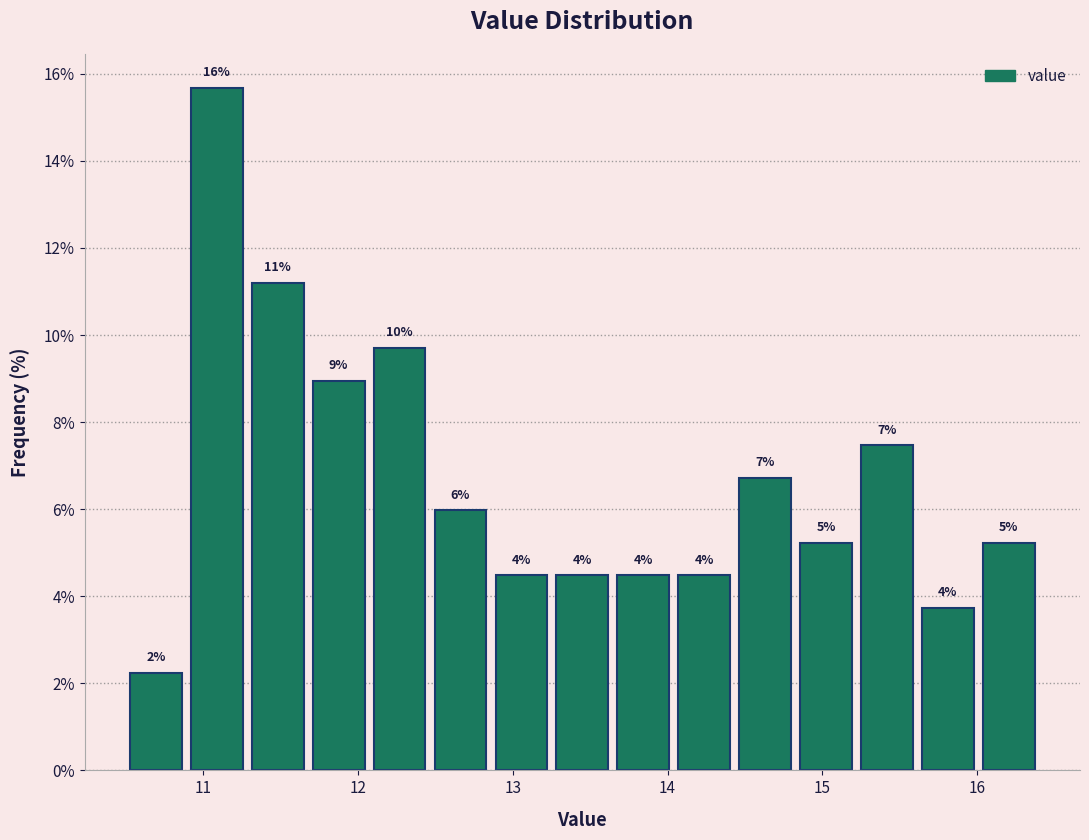

Read against the x-axis, roughly where is the centre of the tallest bar?

11.1